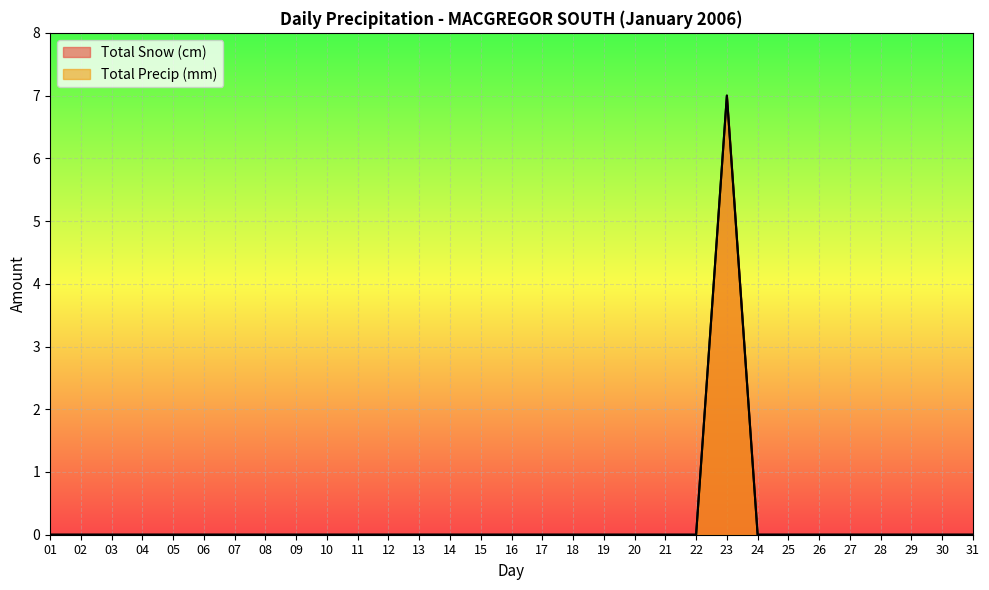

True or false: Total Snow (cm) has more than 1 points higher than both neighbors.

False